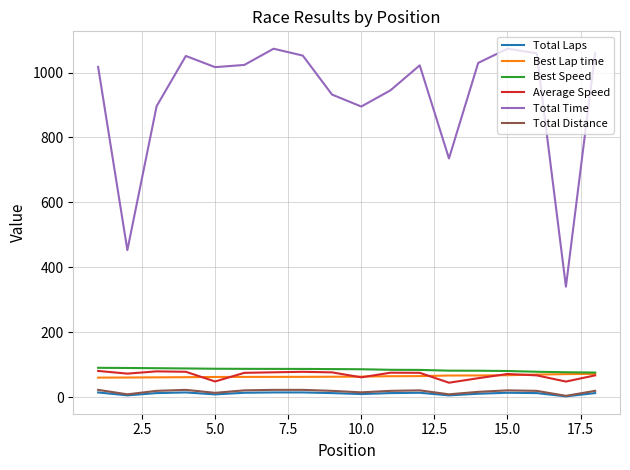

True or false: Total Distance and Best Lap time intersect in this chart.

False